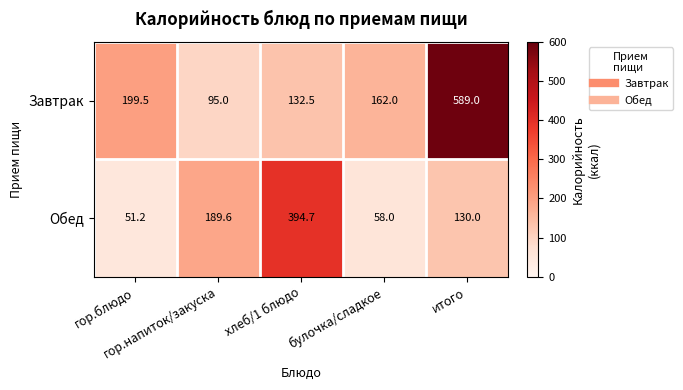

At which category is the sum across all series the highest?

итого